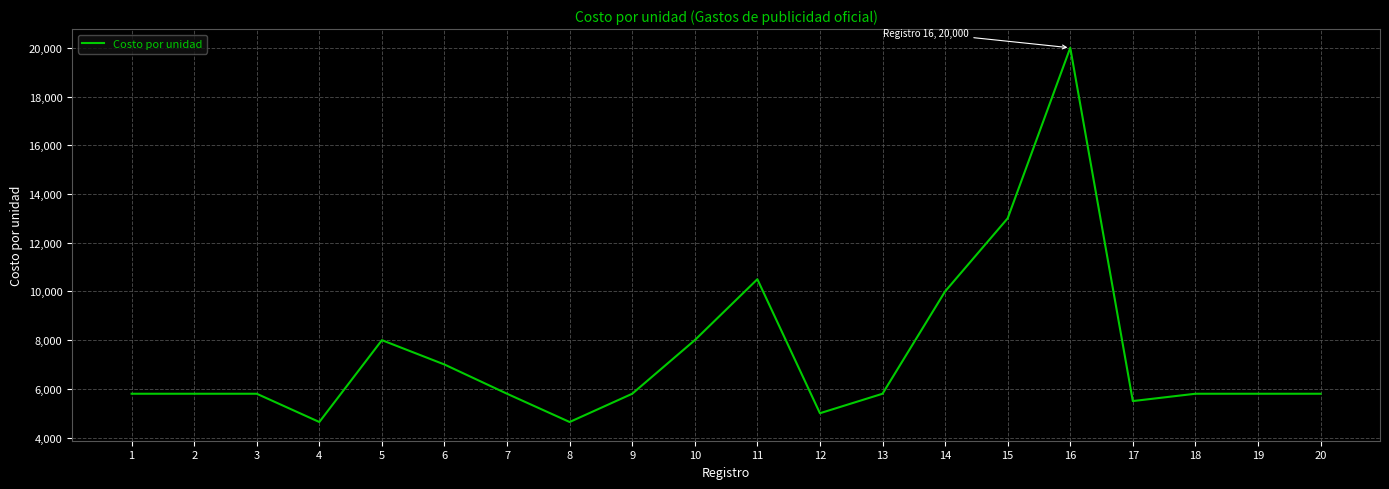

Reading right to left, list all the values displayed in this chart.

20=5800	19=5800	18=5800	17=5500	16=20000	15=13000	14=10000	13=5800	12=5000	11=10500	10=8000	9=5800	8=4640	7=5800	6=7000	5=8000	4=4640	3=5800	2=5800	1=5800